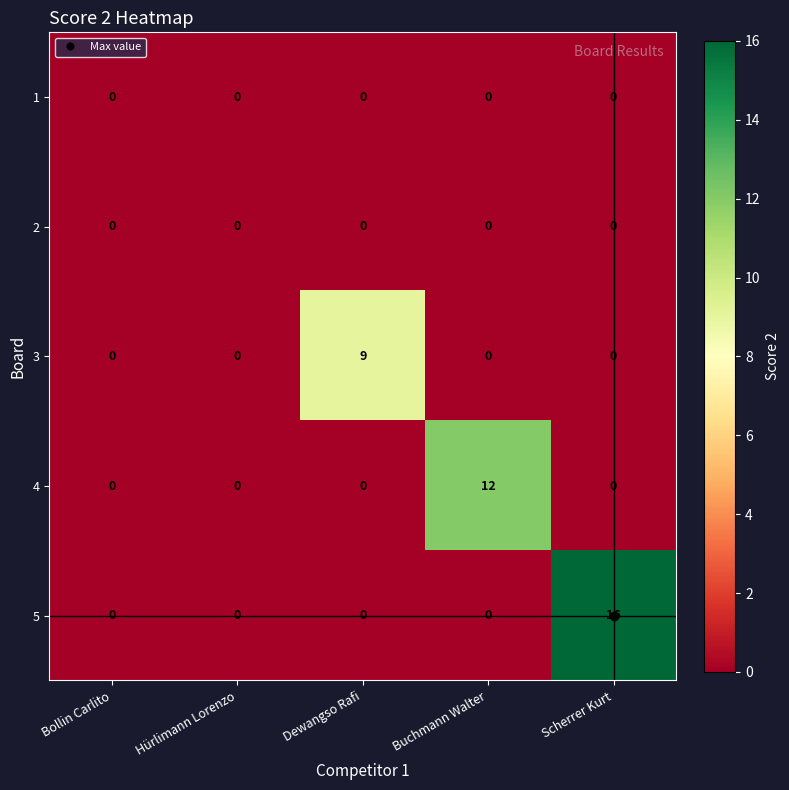

At how many categories does at least one series exceed 2?

3